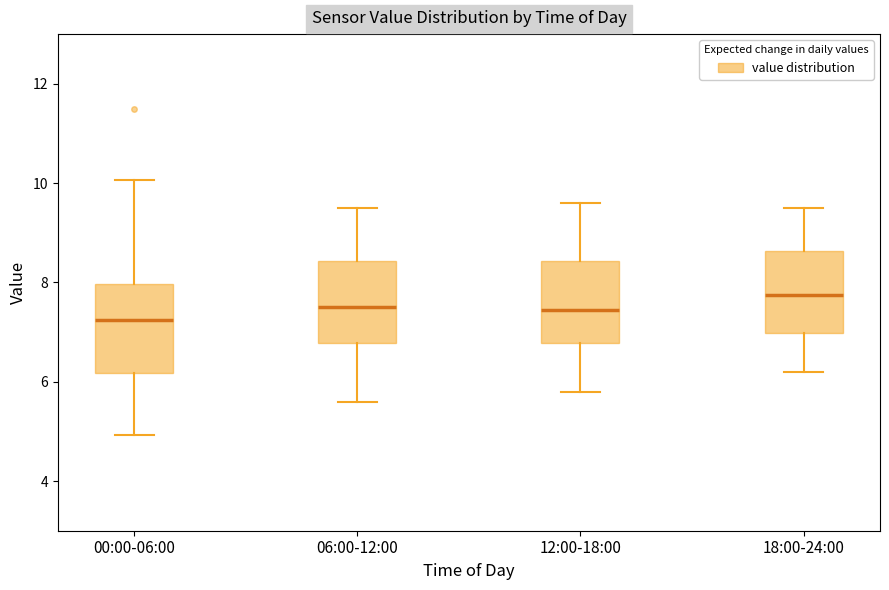

Which box has the highest median line?

18:00-24:00